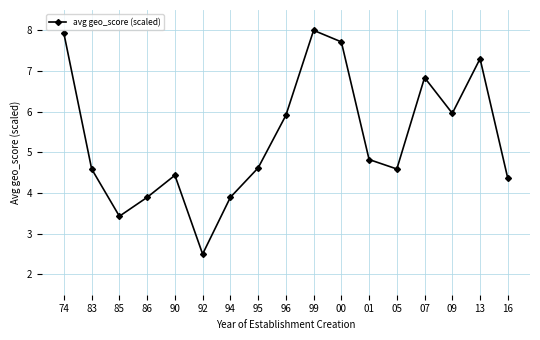

What is the sum of the values at 85 and 16?

7.8